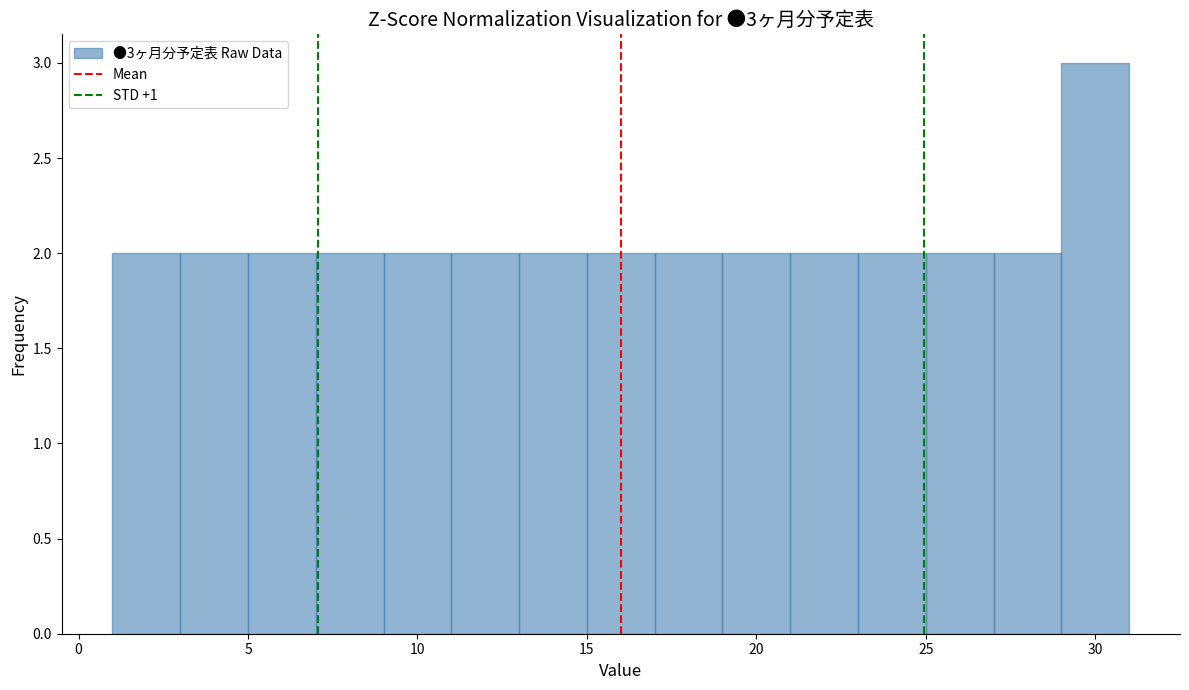

Which range on the x-axis has the tallest bar?

29 to 31